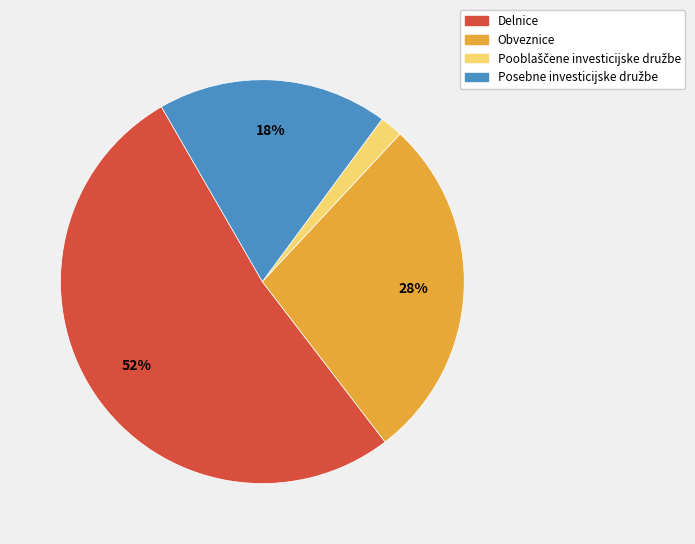

Count the number of slices in the pie.

4